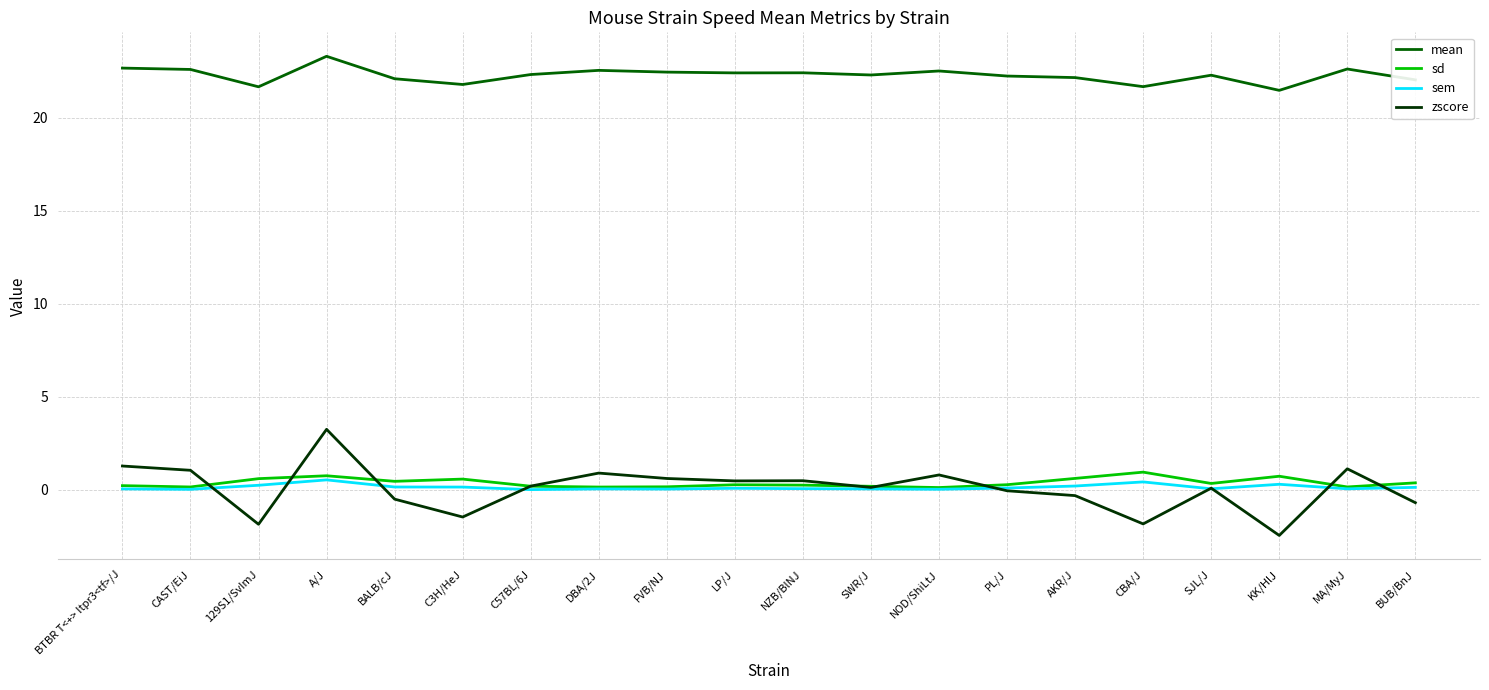

True or false: sd and zscore cross at least once.

True